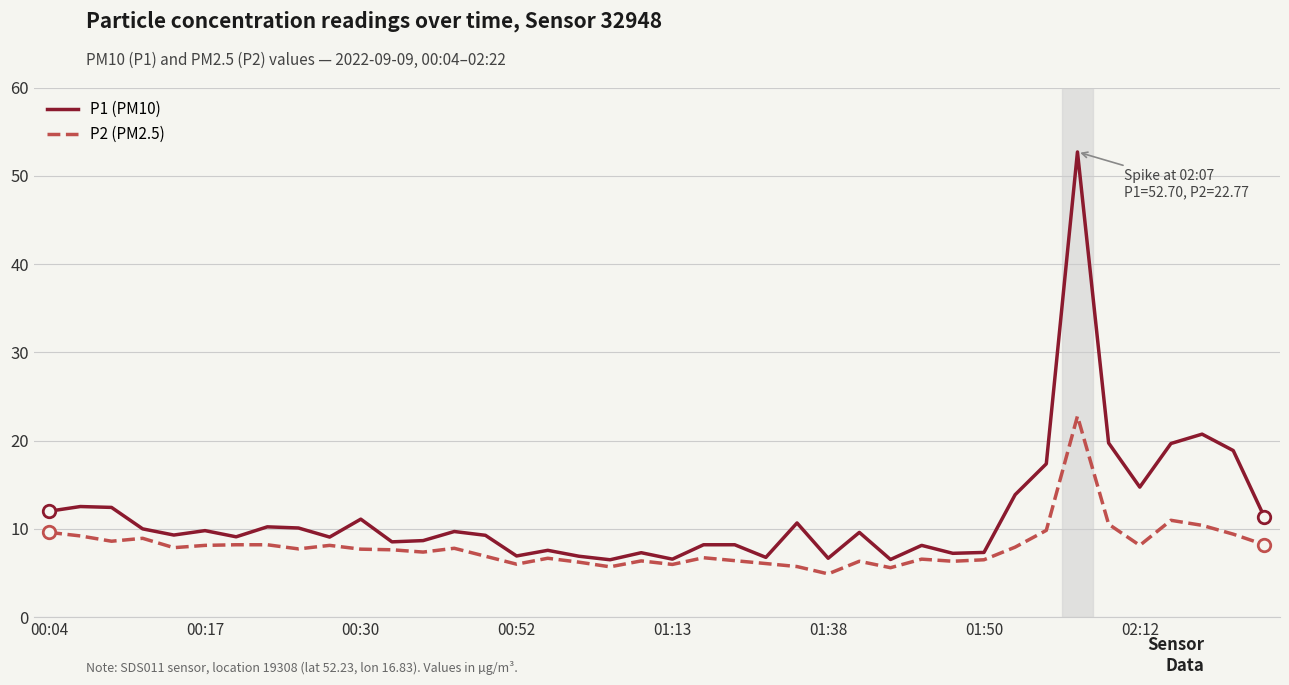

Rank the series by their average value, from highest to lowest.

P1 (PM10), P2 (PM2.5)